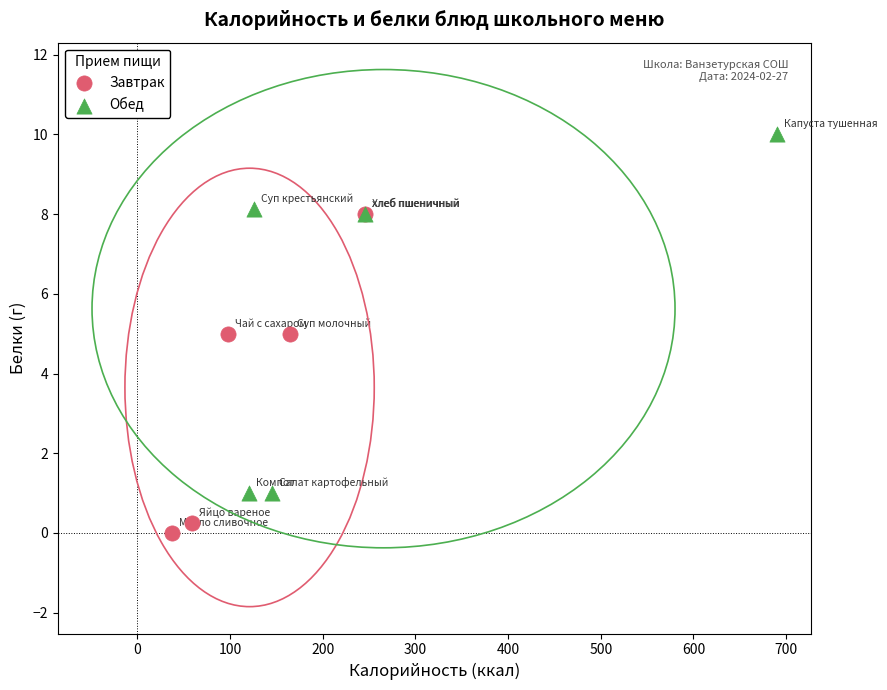

Which series has the largest Y range (max minus min)?

Обед